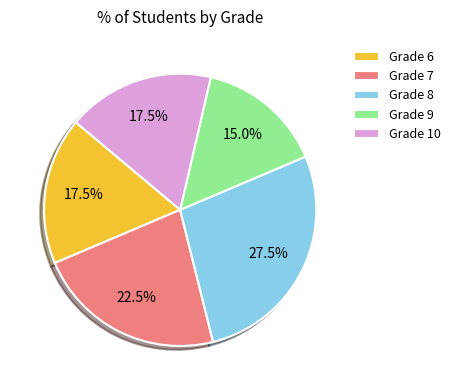

Does Grade 9 represent more than half of the total?

No